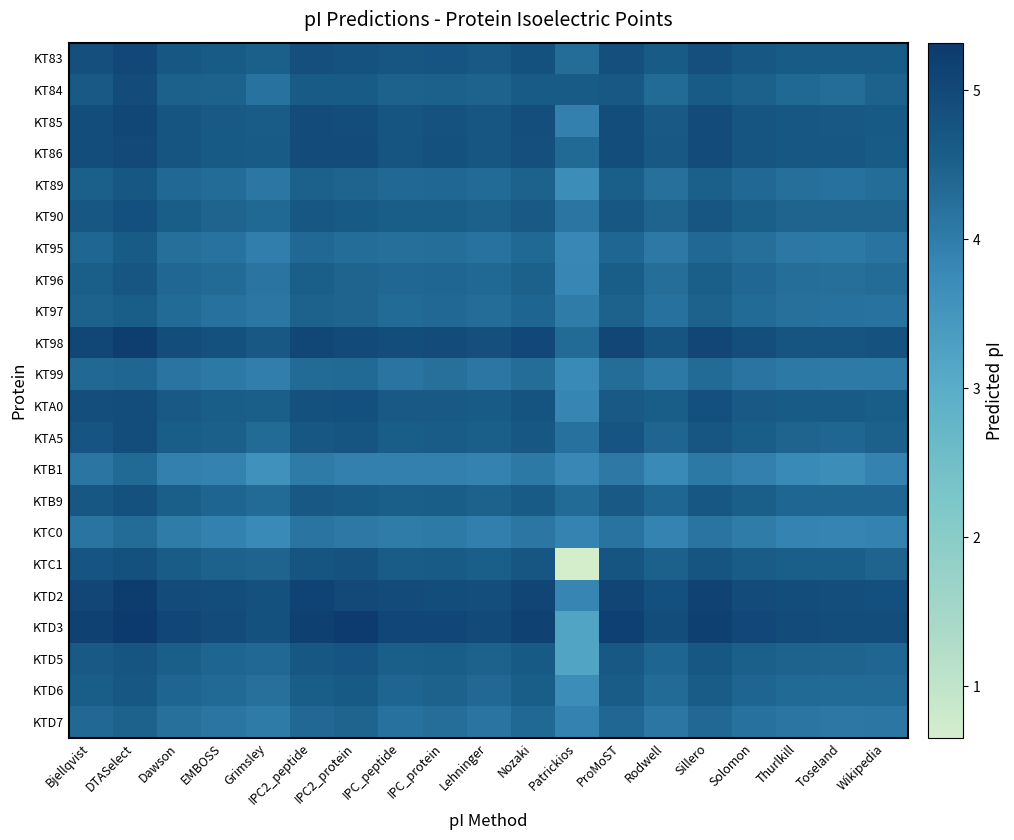

Reading right to left, extract all data points from this chart.

KT83: Wikipedia=4.6	Toseland=4.6	Thurlkill=4.6	Solomon=4.7	Sillero=4.9	Rodwell=4.6	ProMoST=4.9	Patrickios=4.3	Nozaki=4.8	Lehninger=4.7	IPC_protein=4.7	IPC_peptide=4.7	IPC2_protein=4.8	IPC2_peptide=4.9	Grimsley=4.5	EMBOSS=4.6	Dawson=4.7	DTASelect=5.0	Bjellqvist=4.9
KT84: Wikipedia=4.5	Toseland=4.3	Thurlkill=4.3	Solomon=4.5	Sillero=4.6	Rodwell=4.3	ProMoST=4.7	Patrickios=4.6	Nozaki=4.6	Lehninger=4.5	IPC_protein=4.5	IPC_peptide=4.5	IPC2_protein=4.6	IPC2_peptide=4.6	Grimsley=4.2	EMBOSS=4.5	Dawson=4.5	DTASelect=4.9	Bjellqvist=4.6
KT85: Wikipedia=4.6	Toseland=4.7	Thurlkill=4.7	Solomon=4.8	Sillero=4.9	Rodwell=4.7	ProMoST=4.9	Patrickios=3.9	Nozaki=4.9	Lehninger=4.7	IPC_protein=4.8	IPC_peptide=4.8	IPC2_protein=4.9	IPC2_peptide=4.9	Grimsley=4.6	EMBOSS=4.7	Dawson=4.8	DTASelect=5.0	Bjellqvist=4.9
KT86: Wikipedia=4.6	Toseland=4.7	Thurlkill=4.7	Solomon=4.7	Sillero=4.9	Rodwell=4.7	ProMoST=4.9	Patrickios=4.3	Nozaki=4.9	Lehninger=4.7	IPC_protein=4.8	IPC_peptide=4.8	IPC2_protein=5.0	IPC2_peptide=4.9	Grimsley=4.6	EMBOSS=4.6	Dawson=4.8	DTASelect=5.0	Bjellqvist=4.9
KT89: Wikipedia=4.3	Toseland=4.2	Thurlkill=4.2	Solomon=4.4	Sillero=4.5	Rodwell=4.2	ProMoST=4.5	Patrickios=3.7	Nozaki=4.5	Lehninger=4.3	IPC_protein=4.4	IPC_peptide=4.4	IPC2_protein=4.4	IPC2_peptide=4.5	Grimsley=4.1	EMBOSS=4.3	Dawson=4.4	DTASelect=4.7	Bjellqvist=4.5
KT90: Wikipedia=4.4	Toseland=4.4	Thurlkill=4.4	Solomon=4.5	Sillero=4.7	Rodwell=4.4	ProMoST=4.7	Patrickios=4.1	Nozaki=4.6	Lehninger=4.5	IPC_protein=4.6	IPC_peptide=4.5	IPC2_protein=4.6	IPC2_peptide=4.7	Grimsley=4.3	EMBOSS=4.4	Dawson=4.5	DTASelect=4.8	Bjellqvist=4.7
KT95: Wikipedia=4.2	Toseland=4.0	Thurlkill=4.1	Solomon=4.2	Sillero=4.4	Rodwell=4.1	ProMoST=4.4	Patrickios=3.8	Nozaki=4.3	Lehninger=4.2	IPC_protein=4.3	IPC_peptide=4.2	IPC2_protein=4.3	IPC2_peptide=4.4	Grimsley=4.0	EMBOSS=4.2	Dawson=4.2	DTASelect=4.6	Bjellqvist=4.4
KT96: Wikipedia=4.3	Toseland=4.2	Thurlkill=4.3	Solomon=4.4	Sillero=4.5	Rodwell=4.3	ProMoST=4.5	Patrickios=3.8	Nozaki=4.5	Lehninger=4.3	IPC_protein=4.4	IPC_peptide=4.4	IPC2_protein=4.4	IPC2_peptide=4.5	Grimsley=4.1	EMBOSS=4.3	Dawson=4.4	DTASelect=4.7	Bjellqvist=4.5
KT97: Wikipedia=4.2	Toseland=4.2	Thurlkill=4.2	Solomon=4.3	Sillero=4.5	Rodwell=4.2	ProMoST=4.5	Patrickios=4.0	Nozaki=4.4	Lehninger=4.3	IPC_protein=4.4	IPC_peptide=4.3	IPC2_protein=4.4	IPC2_peptide=4.5	Grimsley=4.1	EMBOSS=4.2	Dawson=4.3	DTASelect=4.6	Bjellqvist=4.5
KT98: Wikipedia=4.8	Toseland=4.8	Thurlkill=4.8	Solomon=4.9	Sillero=5.1	Rodwell=4.8	ProMoST=5.1	Patrickios=4.3	Nozaki=5.0	Lehninger=4.9	IPC_protein=4.9	IPC_peptide=4.9	IPC2_protein=5.0	IPC2_peptide=5.0	Grimsley=4.7	EMBOSS=4.8	Dawson=4.9	DTASelect=5.2	Bjellqvist=5.0
KT99: Wikipedia=4.0	Toseland=4.0	Thurlkill=4.1	Solomon=4.2	Sillero=4.3	Rodwell=4.0	ProMoST=4.3	Patrickios=3.8	Nozaki=4.3	Lehninger=4.1	IPC_protein=4.2	IPC_peptide=4.2	IPC2_protein=4.3	IPC2_peptide=4.3	Grimsley=4.0	EMBOSS=4.0	Dawson=4.2	DTASelect=4.4	Bjellqvist=4.4
KTA0: Wikipedia=4.5	Toseland=4.6	Thurlkill=4.6	Solomon=4.6	Sillero=4.8	Rodwell=4.6	ProMoST=4.6	Patrickios=3.8	Nozaki=4.8	Lehninger=4.6	IPC_protein=4.7	IPC_peptide=4.7	IPC2_protein=4.8	IPC2_peptide=4.8	Grimsley=4.5	EMBOSS=4.6	Dawson=4.6	DTASelect=4.9	Bjellqvist=4.9
KTA5: Wikipedia=4.5	Toseland=4.4	Thurlkill=4.4	Solomon=4.6	Sillero=4.7	Rodwell=4.4	ProMoST=4.7	Patrickios=4.2	Nozaki=4.7	Lehninger=4.5	IPC_protein=4.6	IPC_peptide=4.6	IPC2_protein=4.7	IPC2_peptide=4.7	Grimsley=4.3	EMBOSS=4.5	Dawson=4.6	DTASelect=4.9	Bjellqvist=4.7
KTB1: Wikipedia=3.9	Toseland=3.7	Thurlkill=3.8	Solomon=3.9	Sillero=4.0	Rodwell=3.8	ProMoST=4.1	Patrickios=3.8	Nozaki=4.0	Lehninger=3.9	IPC_protein=3.9	IPC_peptide=3.9	IPC2_protein=3.9	IPC2_peptide=4.0	Grimsley=3.6	EMBOSS=3.9	Dawson=3.9	DTASelect=4.3	Bjellqvist=4.1
KTB9: Wikipedia=4.4	Toseland=4.4	Thurlkill=4.4	Solomon=4.5	Sillero=4.7	Rodwell=4.4	ProMoST=4.7	Patrickios=4.3	Nozaki=4.6	Lehninger=4.5	IPC_protein=4.6	IPC_peptide=4.5	IPC2_protein=4.6	IPC2_peptide=4.7	Grimsley=4.3	EMBOSS=4.4	Dawson=4.5	DTASelect=4.8	Bjellqvist=4.7
KTC0: Wikipedia=3.9	Toseland=3.9	Thurlkill=3.9	Solomon=4.0	Sillero=4.2	Rodwell=3.9	ProMoST=4.2	Patrickios=3.9	Nozaki=4.1	Lehninger=3.9	IPC_protein=4.0	IPC_peptide=4.0	IPC2_protein=4.1	IPC2_peptide=4.1	Grimsley=3.8	EMBOSS=3.9	Dawson=4.0	DTASelect=4.3	Bjellqvist=4.2
KTC1: Wikipedia=4.4	Toseland=4.5	Thurlkill=4.5	Solomon=4.6	Sillero=4.8	Rodwell=4.5	ProMoST=4.7	Patrickios=0.7	Nozaki=4.7	Lehninger=4.5	IPC_protein=4.6	IPC_peptide=4.6	IPC2_protein=4.8	IPC2_peptide=4.8	Grimsley=4.4	EMBOSS=4.5	Dawson=4.6	DTASelect=4.8	Bjellqvist=4.7
KTD2: Wikipedia=4.8	Toseland=4.9	Thurlkill=4.9	Solomon=4.9	Sillero=5.1	Rodwell=4.8	ProMoST=5.1	Patrickios=3.8	Nozaki=5.1	Lehninger=4.9	IPC_protein=4.9	IPC_peptide=4.9	IPC2_protein=5.0	IPC2_peptide=5.1	Grimsley=4.8	EMBOSS=4.9	Dawson=4.9	DTASelect=5.3	Bjellqvist=5.1
KTD3: Wikipedia=4.9	Toseland=4.9	Thurlkill=4.9	Solomon=5.0	Sillero=5.2	Rodwell=4.9	ProMoST=5.2	Patrickios=3.2	Nozaki=5.1	Lehninger=5.0	IPC_protein=5.0	IPC_peptide=5.0	IPC2_protein=5.3	IPC2_peptide=5.2	Grimsley=4.8	EMBOSS=5.0	Dawson=5.0	DTASelect=5.3	Bjellqvist=5.1
KTD5: Wikipedia=4.4	Toseland=4.4	Thurlkill=4.5	Solomon=4.5	Sillero=4.7	Rodwell=4.4	ProMoST=4.7	Patrickios=3.2	Nozaki=4.6	Lehninger=4.5	IPC_protein=4.6	IPC_peptide=4.5	IPC2_protein=4.7	IPC2_peptide=4.7	Grimsley=4.4	EMBOSS=4.4	Dawson=4.5	DTASelect=4.8	Bjellqvist=4.7
KTD6: Wikipedia=4.3	Toseland=4.3	Thurlkill=4.3	Solomon=4.4	Sillero=4.6	Rodwell=4.3	ProMoST=4.6	Patrickios=3.7	Nozaki=4.5	Lehninger=4.4	IPC_protein=4.5	IPC_peptide=4.4	IPC2_protein=4.6	IPC2_peptide=4.6	Grimsley=4.2	EMBOSS=4.3	Dawson=4.4	DTASelect=4.7	Bjellqvist=4.6
KTD7: Wikipedia=4.1	Toseland=4.1	Thurlkill=4.1	Solomon=4.2	Sillero=4.4	Rodwell=4.1	ProMoST=4.4	Patrickios=3.9	Nozaki=4.3	Lehninger=4.2	IPC_protein=4.3	IPC_peptide=4.2	IPC2_protein=4.4	IPC2_peptide=4.4	Grimsley=4.0	EMBOSS=4.1	Dawson=4.2	DTASelect=4.5	Bjellqvist=4.4